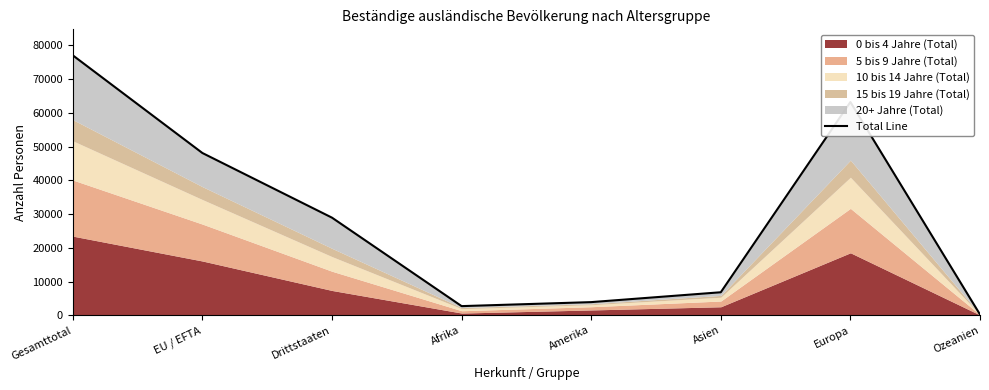

True or false: the data has more than 0 interior local peaks.

True